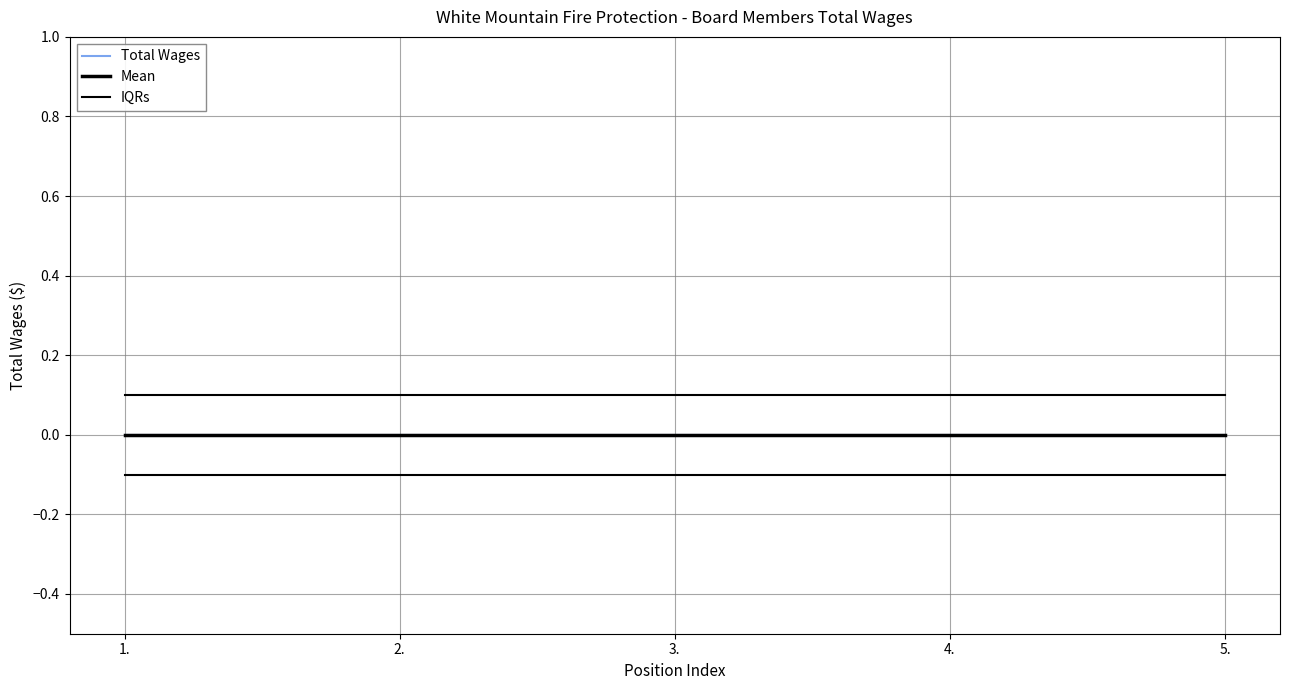

What is the greatest value displayed?

0.1